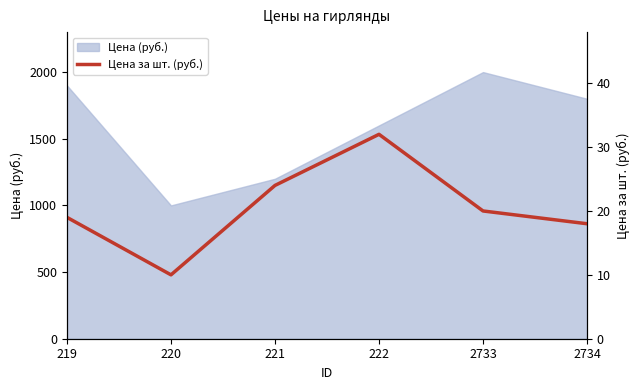

True or false: the data shows 31 at 2734.

False